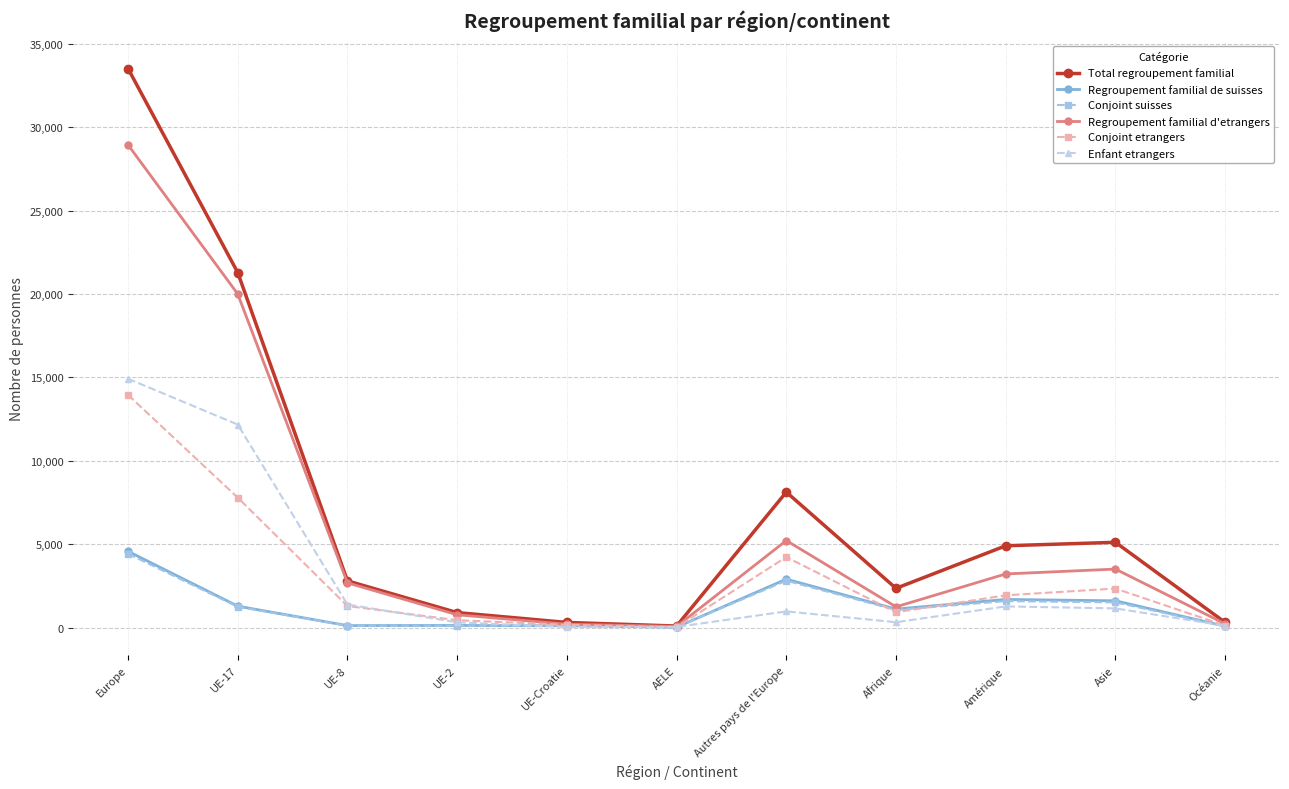

In Total regroupement familial, how many points are lower than both neighbors (excluding endpoints)?

2